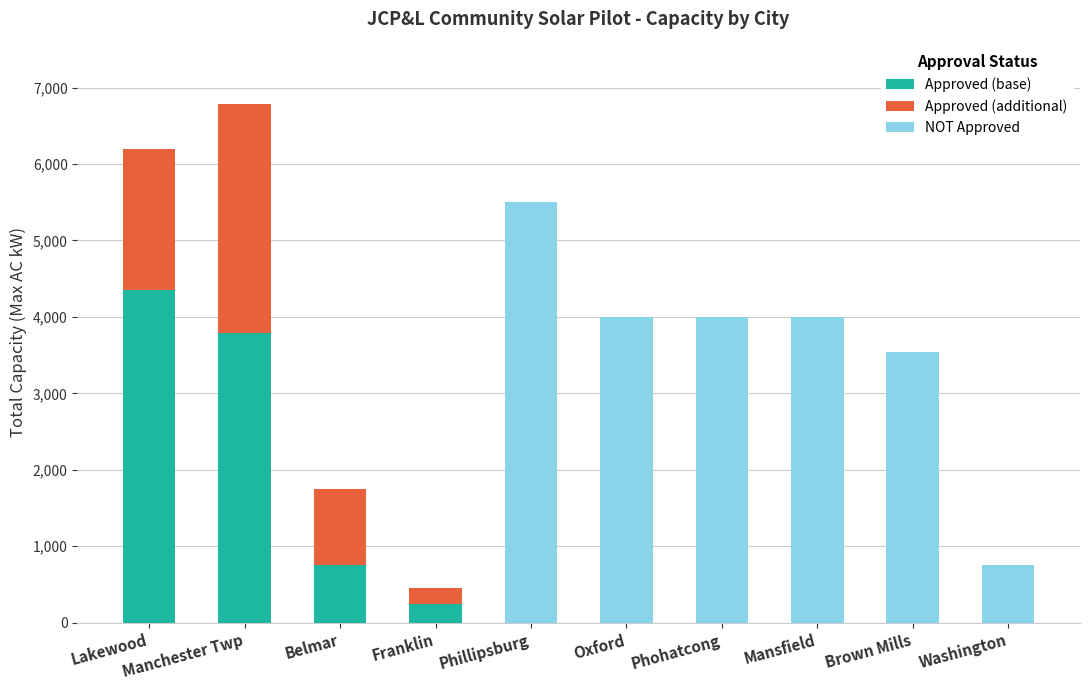

Count the number of categories in the chart.

10